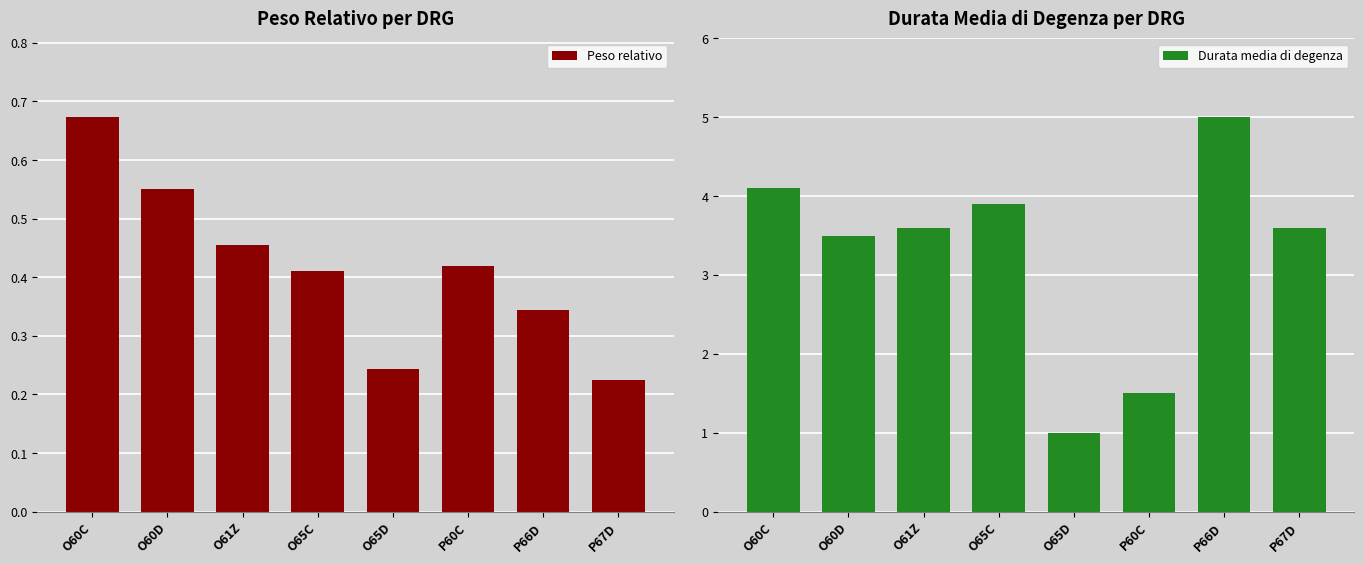

Which series has the largest total across all categories?

Durata media di degenza